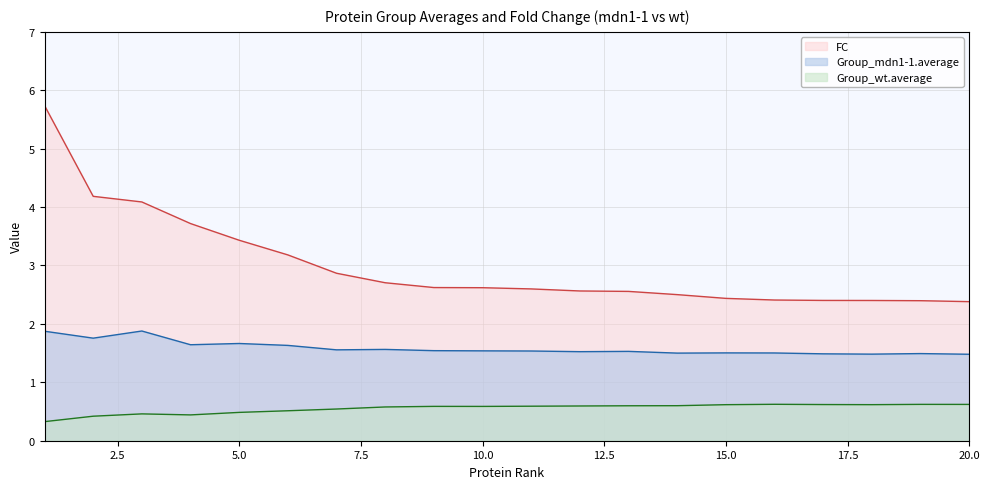

At which label is Group_wt.average closest to 0?

1